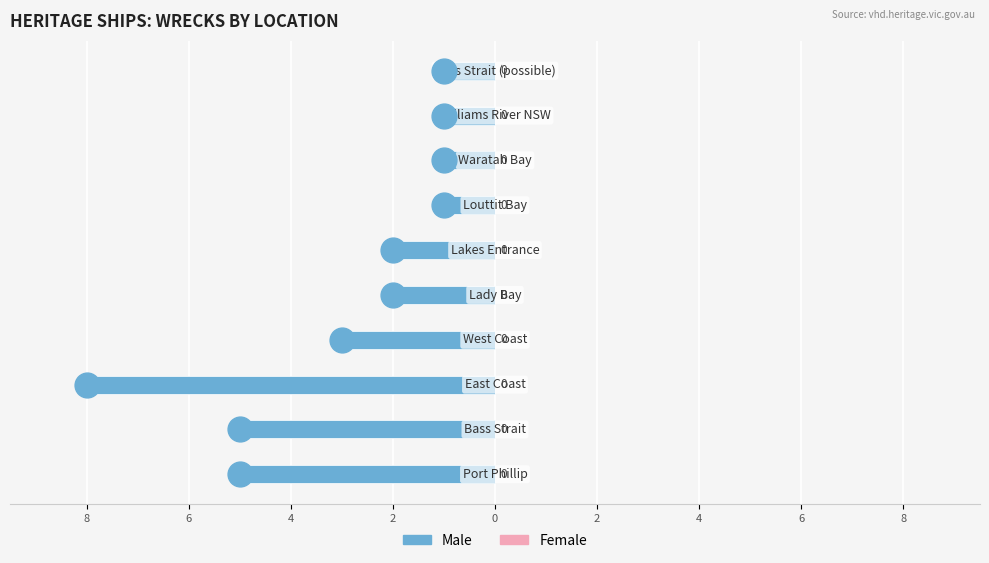

Is the value of Female at 0 greater than the value of Male at 8?

Yes